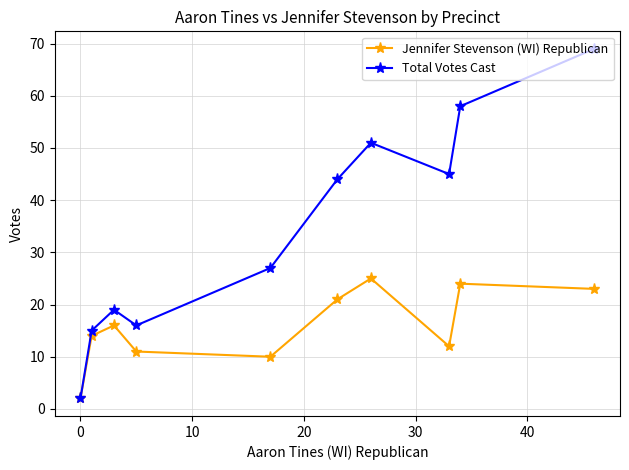

Does the chart have visible grid lines?

Yes